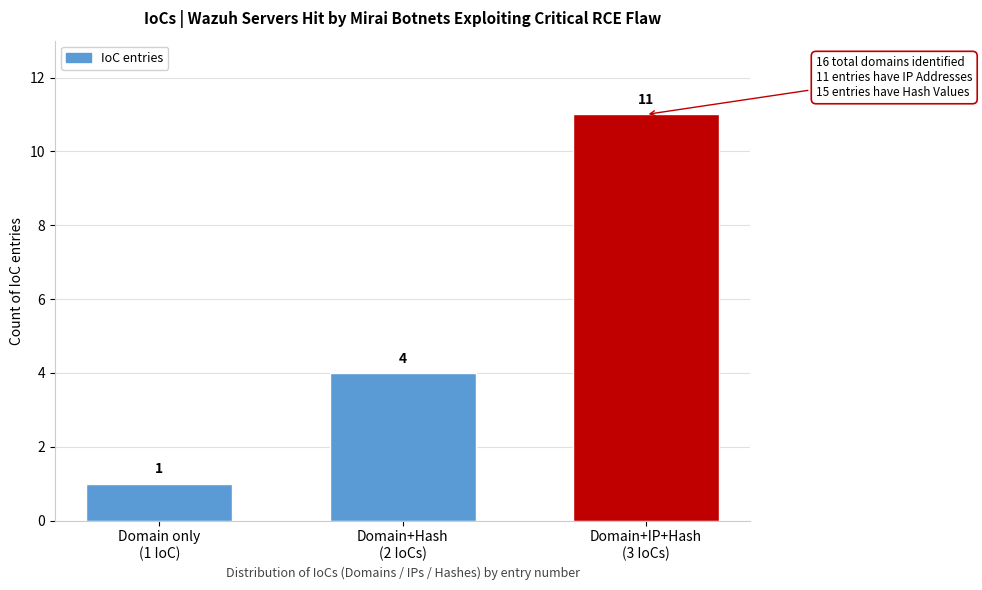

Reading left to right, list all the values displayed in this chart.

1	4	11